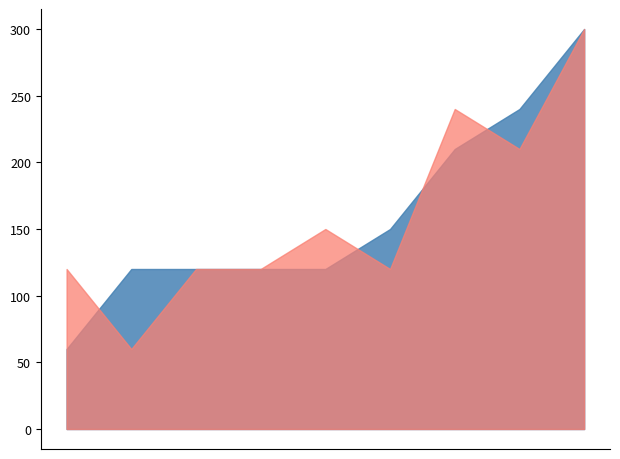

What is the minimum value shown in the chart?

60